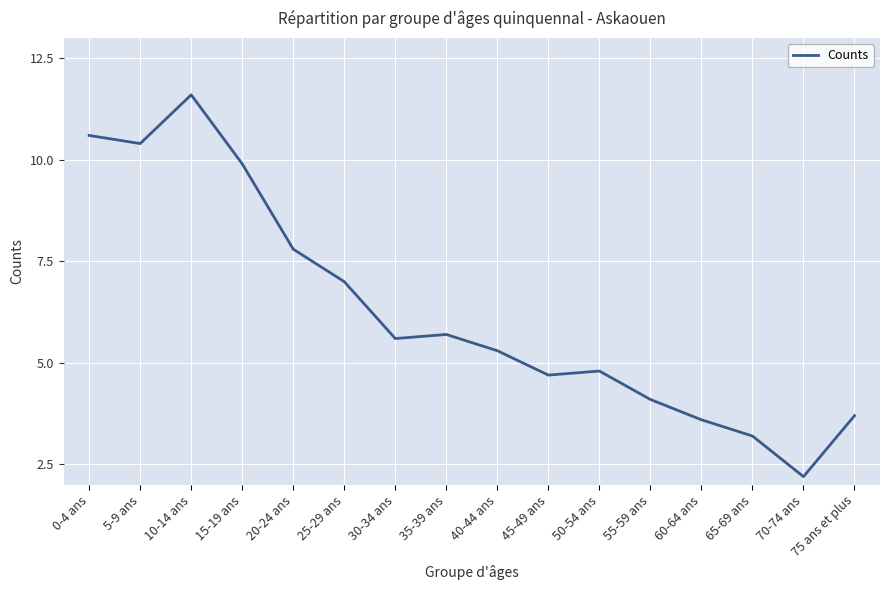

What is the smallest value displayed?

2.2